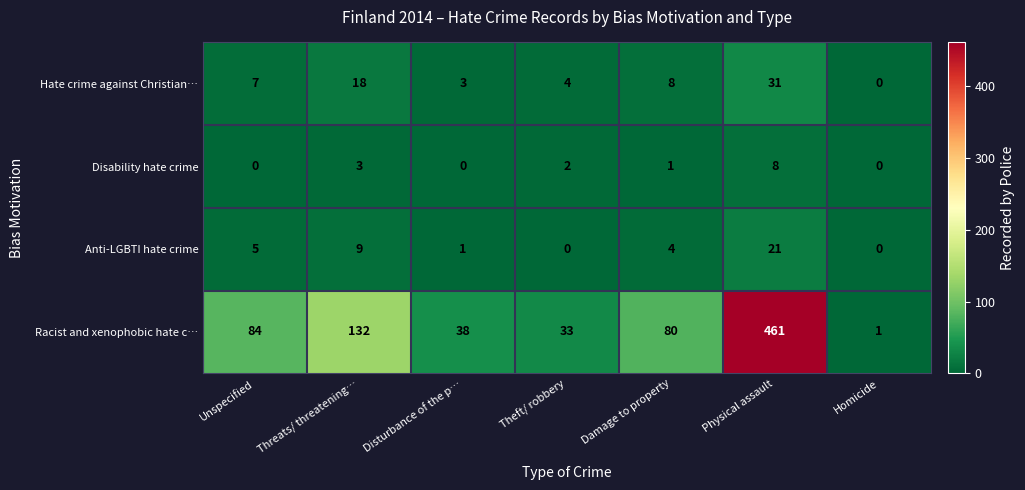

At Disturbance of the p…, list the series in order from smallest to largest.

Disability hate crime, Anti-LGBTI hate crime, Hate crime against Christian…, Racist and xenophobic hate c…